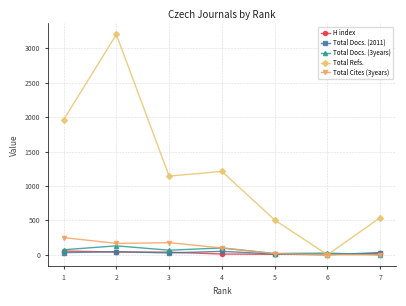

Which series has the largest total across all categories?

Total Refs.